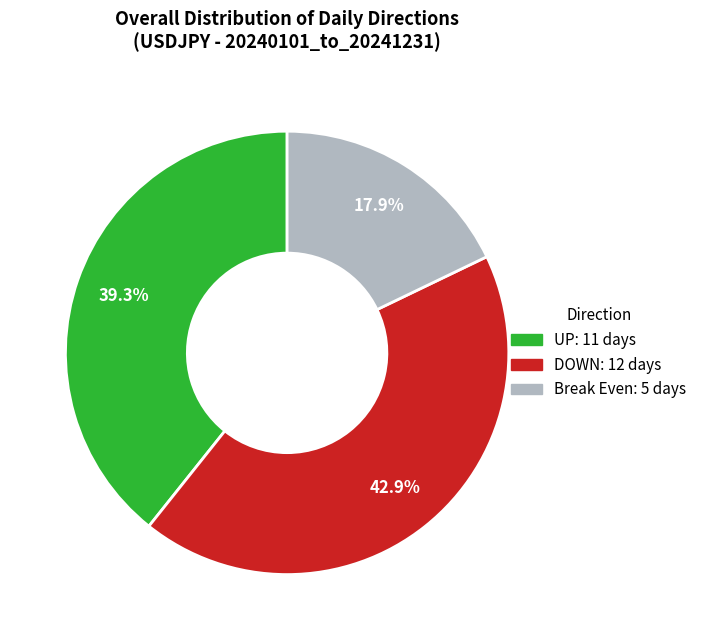

Is there a majority slice in this chart?

No